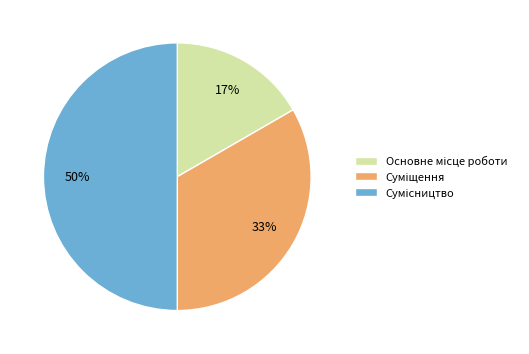

To the nearest percent, what is the average slice percentage?

33%